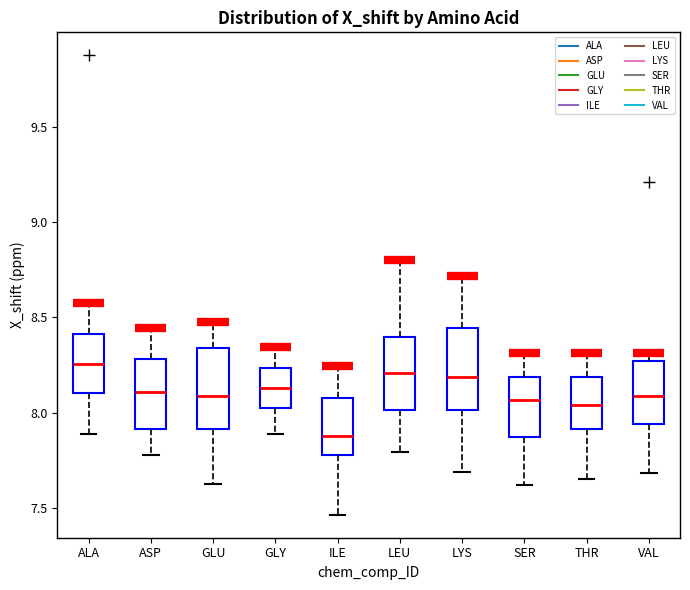

Reading left to right, transcribe this box plot: for each box, give where its median line is, the range the box spans, and where its two whiskers end, as read against the y-axis. The values are not printed on the chart, so give them approximately, as read against the axis.

ALA: median 8.25, box 8.10 to 8.40, whiskers 7.90 to 8.60
ASP: median 8.10, box 7.90 to 8.30, whiskers 7.80 to 8.45
GLU: median 8.10, box 7.90 to 8.35, whiskers 7.65 to 8.50
GLY: median 8.15, box 8.05 to 8.25, whiskers 7.90 to 8.35
ILE: median 7.90, box 7.80 to 8.10, whiskers 7.45 to 8.25
LEU: median 8.20, box 8.00 to 8.40, whiskers 7.80 to 8.80
LYS: median 8.20, box 8.00 to 8.45, whiskers 7.70 to 8.70
SER: median 8.05, box 7.85 to 8.20, whiskers 7.60 to 8.30
THR: median 8.05, box 7.90 to 8.20, whiskers 7.65 to 8.30
VAL: median 8.10, box 7.95 to 8.25, whiskers 7.70 to 8.30